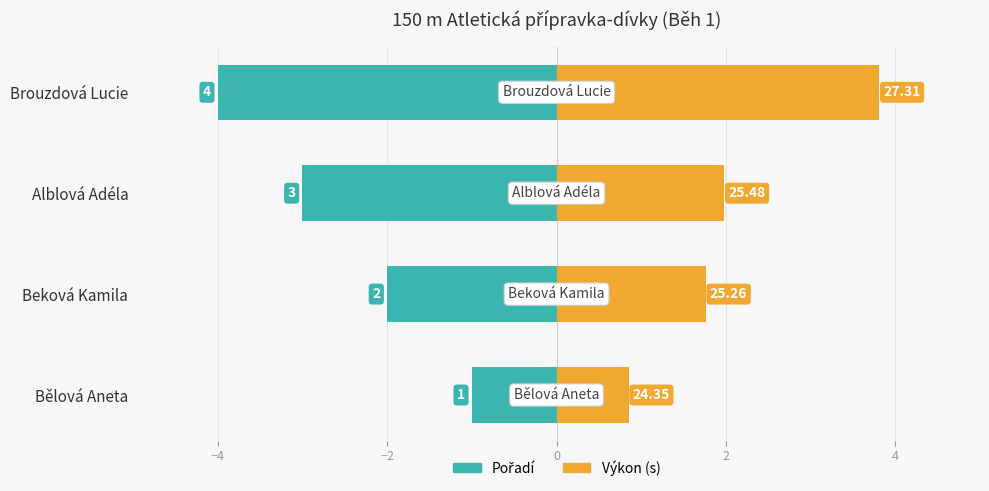

Count the Pořadí values in the range -3 to -1.

3